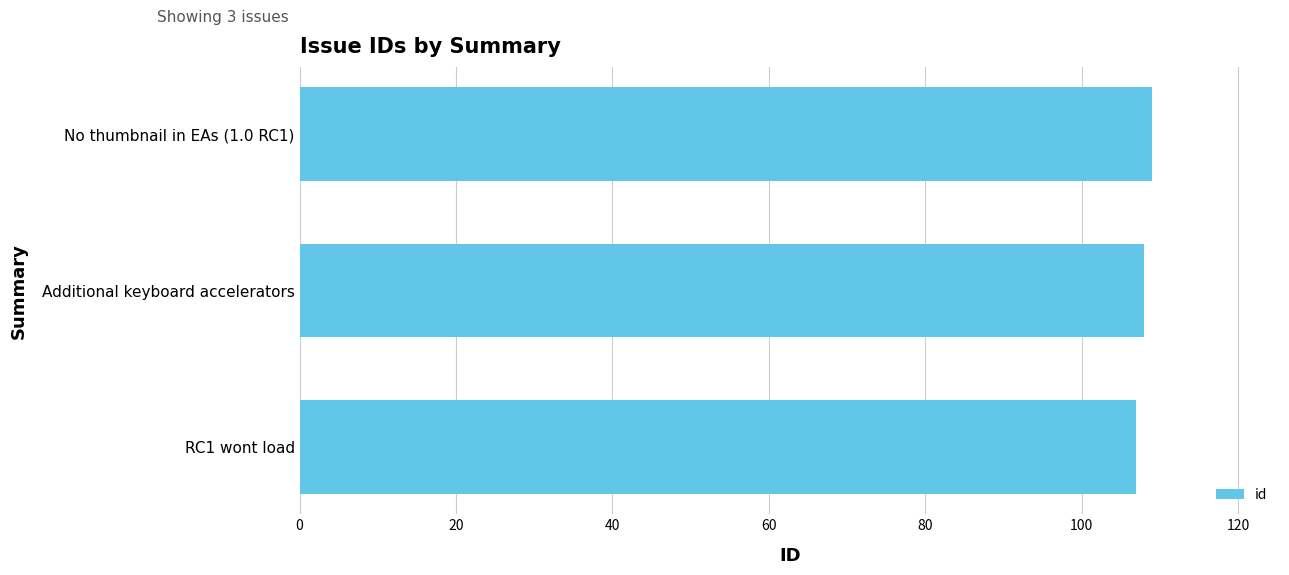

Approximately how many times larger is the value at RC1 wont load compared to Additional keyboard accelerators?

1.0